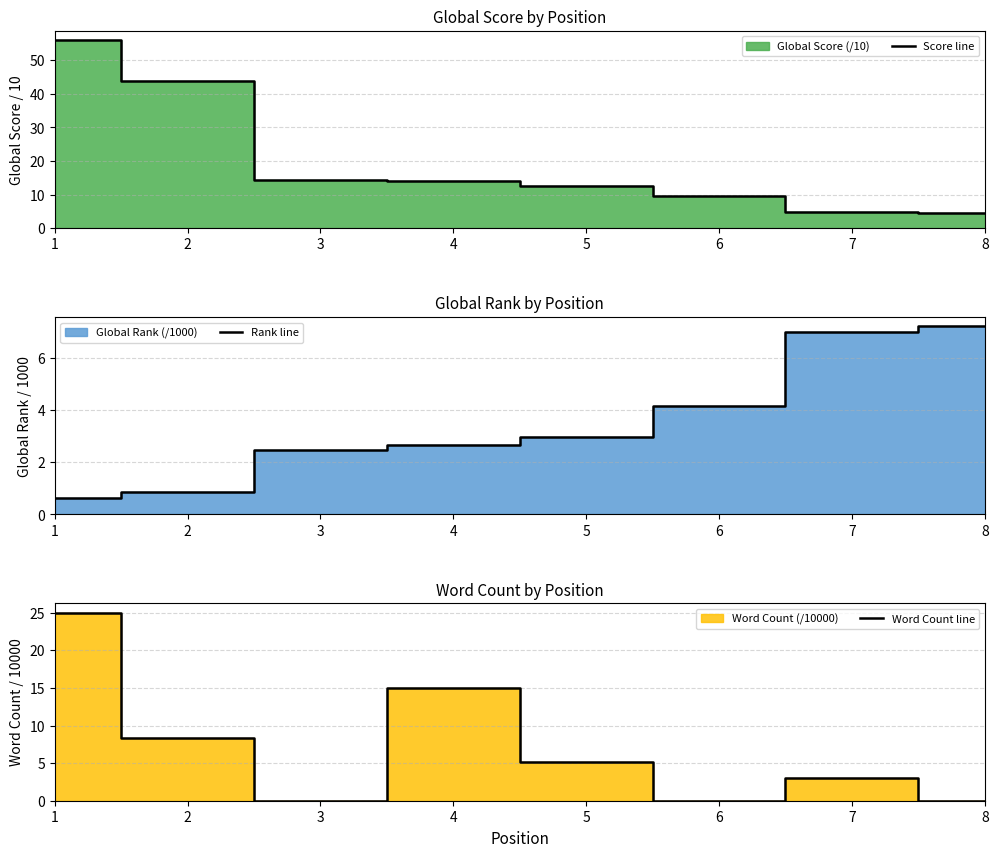

The Word Count line series shows 34.8 at 1. True or false?

False